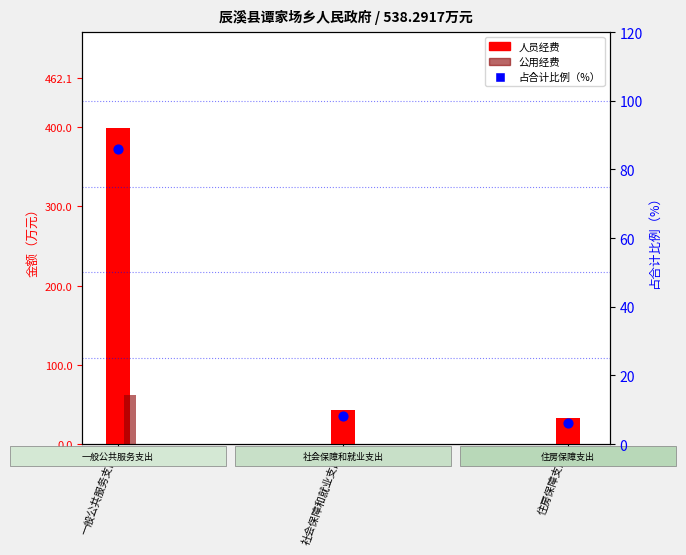

At how many categories does at least one series exceed 81?

1